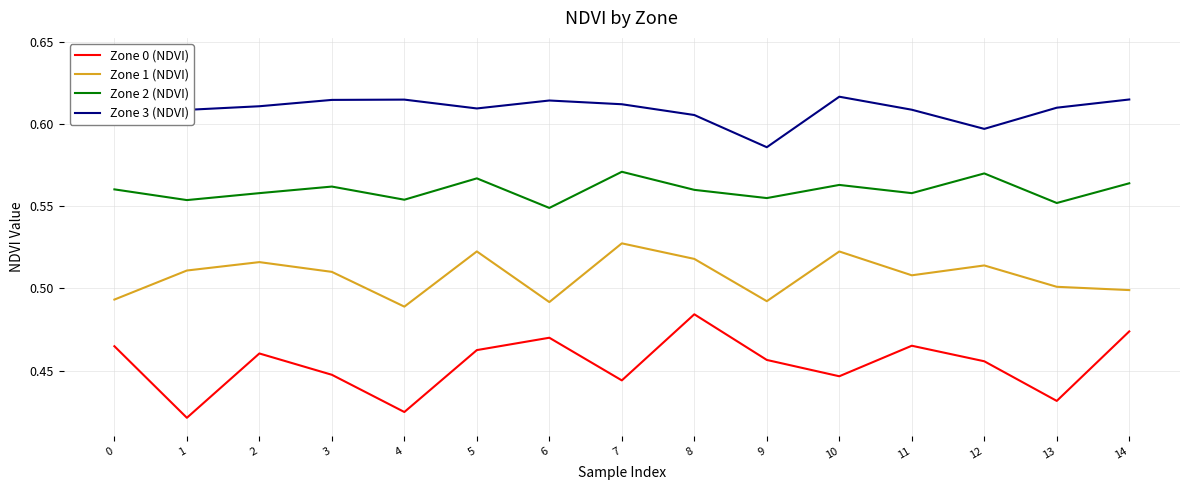

True or false: Zone 3 (NDVI) and Zone 2 (NDVI) intersect in this chart.

False